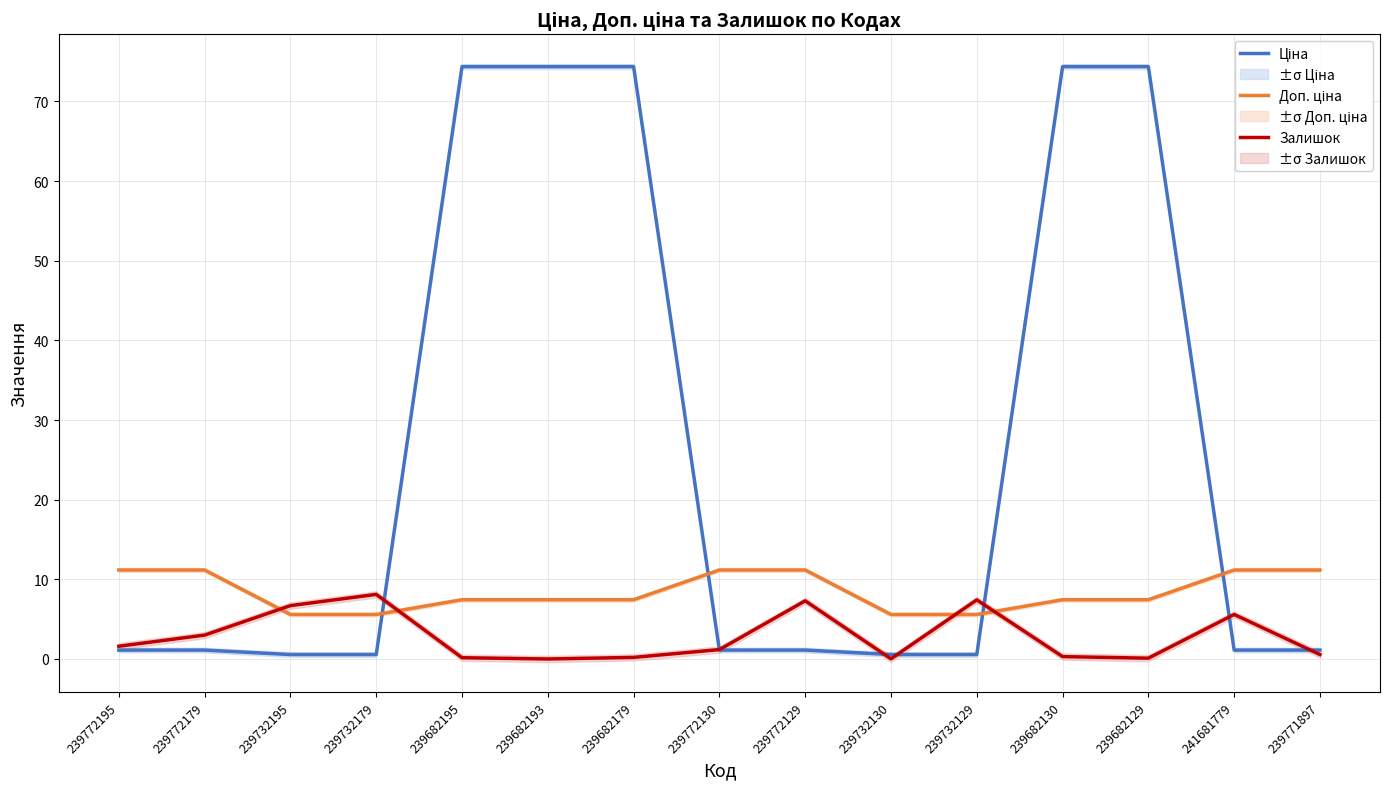

The Залишок series shows 3.0 at 239772179. True or false?

True